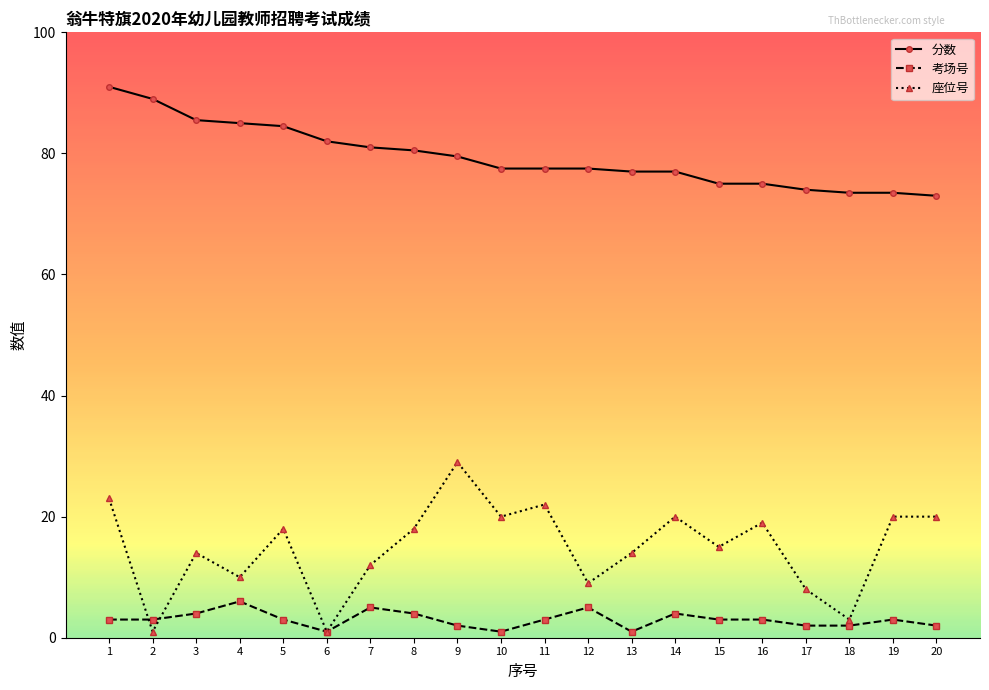

What is the minimum value shown in the chart?

1.0